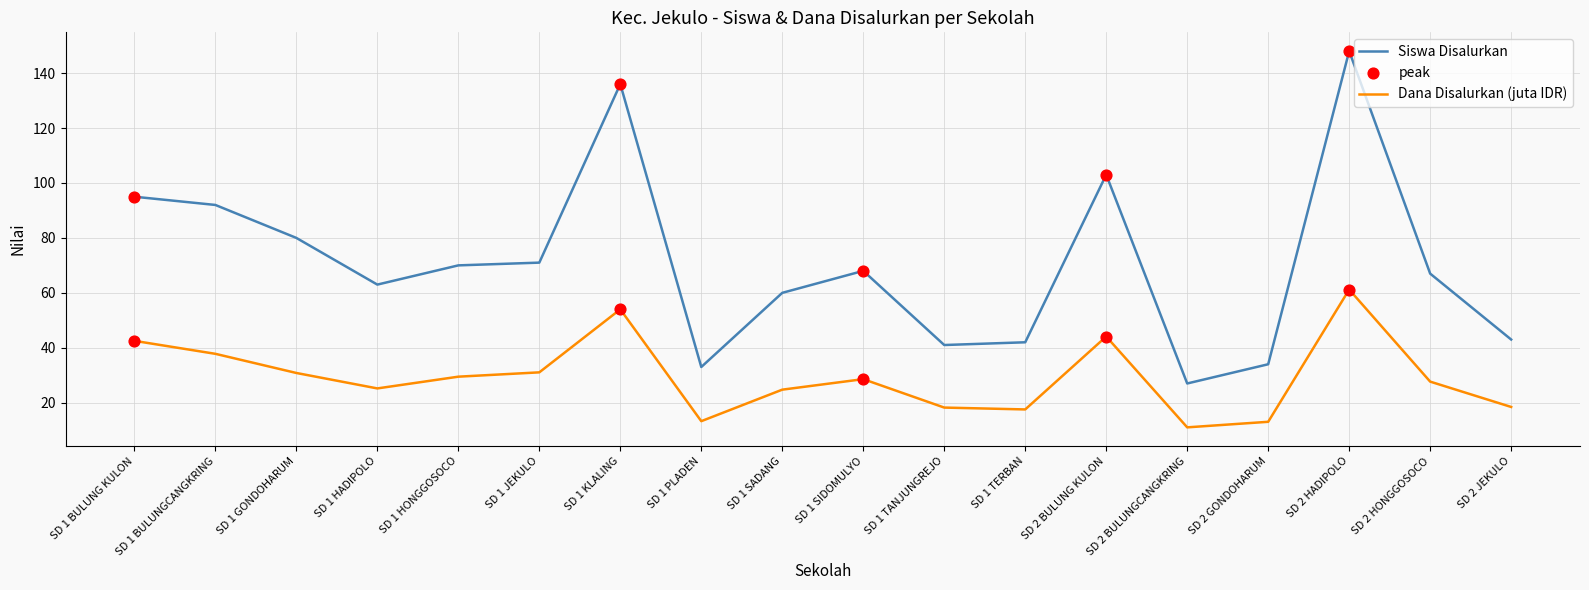

Which series changed the most between SD 1 PLADEN and SD 1 TERBAN?

Siswa Disalurkan